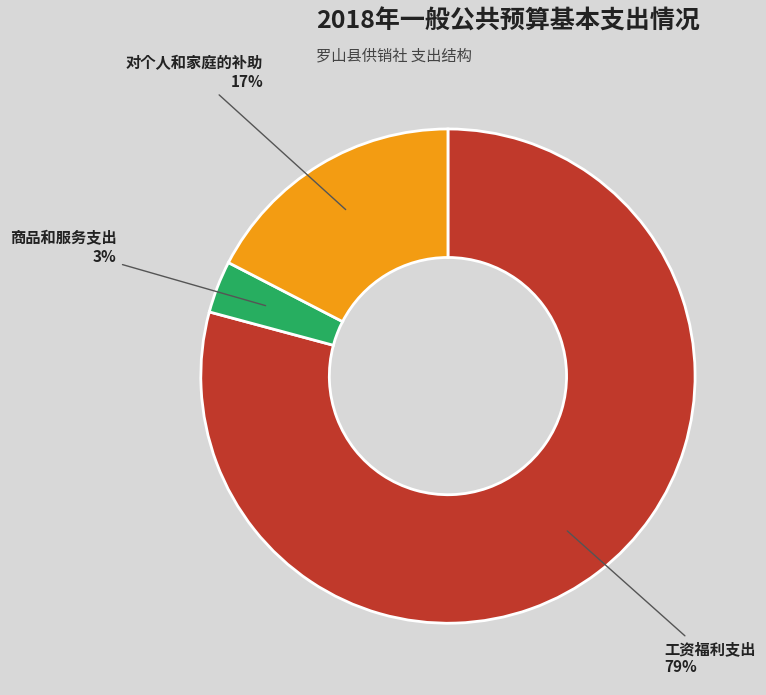

How many slices are in this pie chart?

3